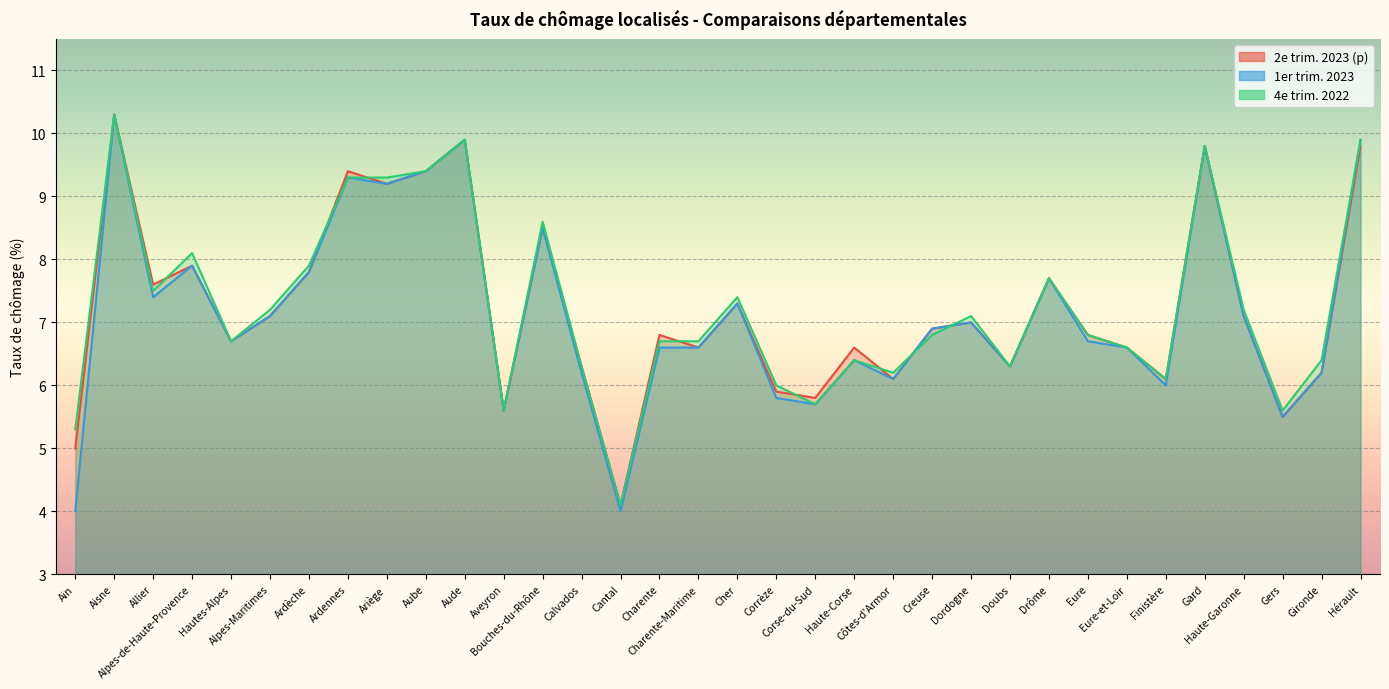

At which category does 1er trim. 2023 reach its first local peak?

Aisne